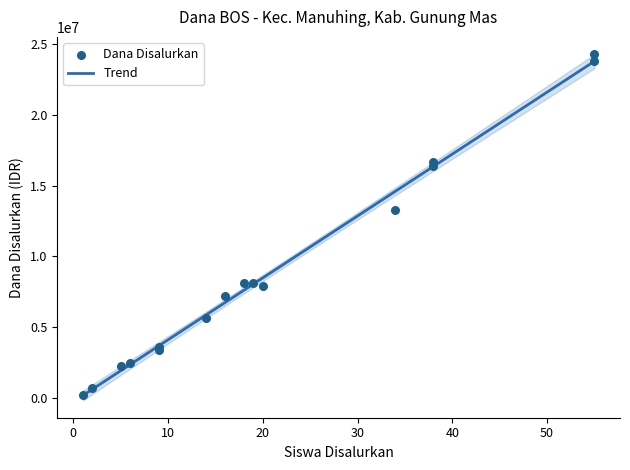

Which series contains the highest Y value?

Dana Disalurkan